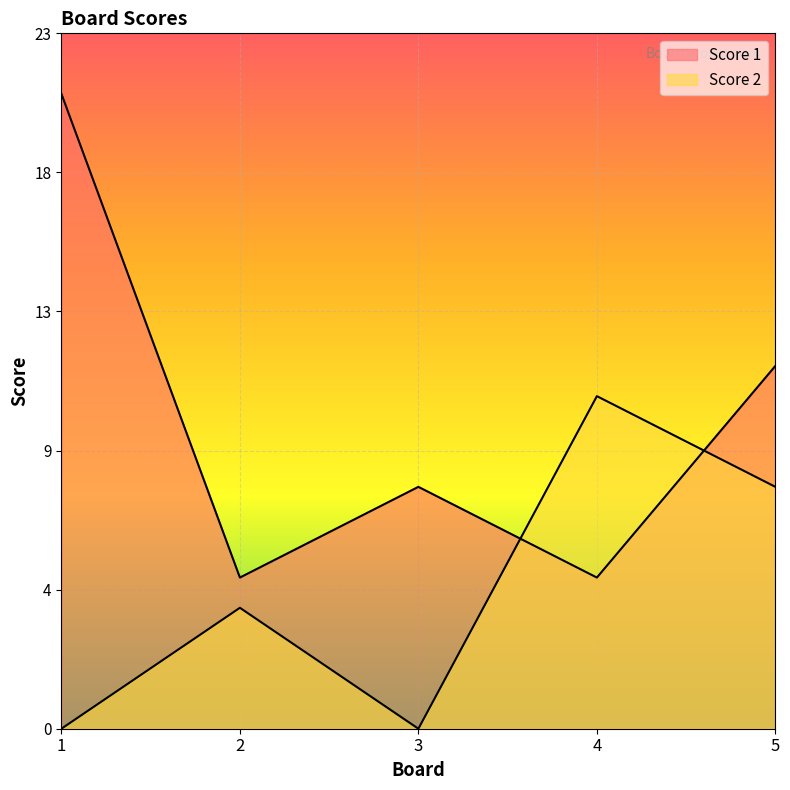

What is the difference between the Score 1 values at 4 and 1?

16